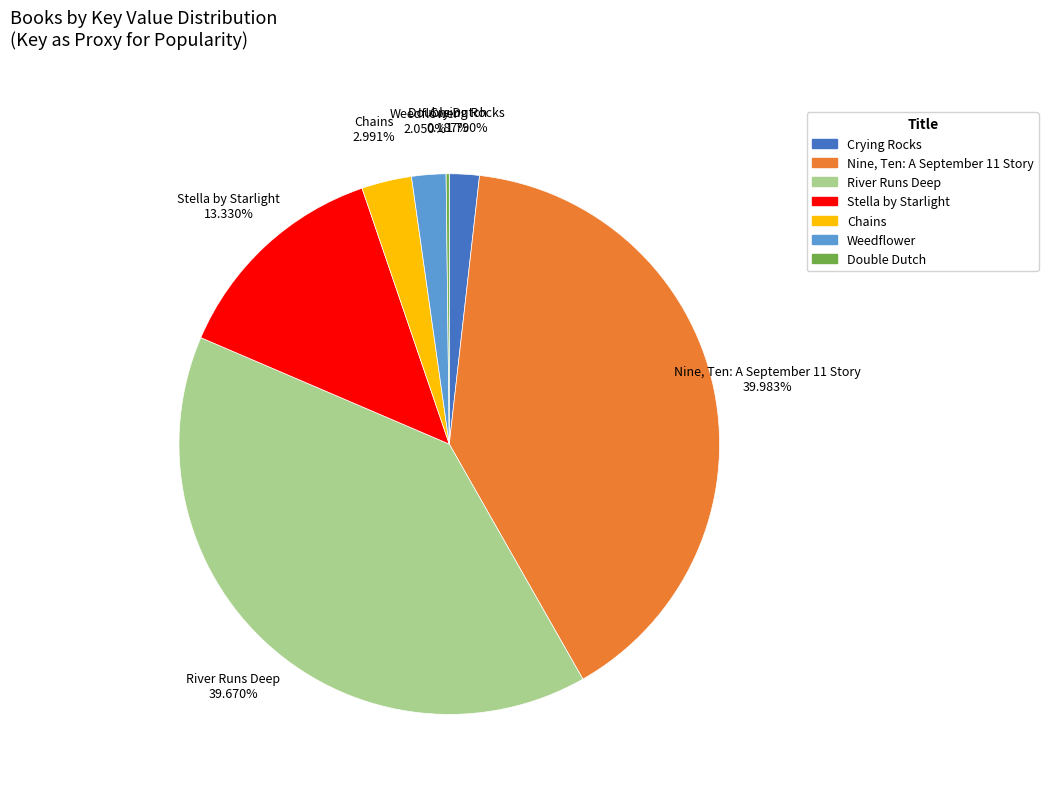

Does any single category account for the majority?

No